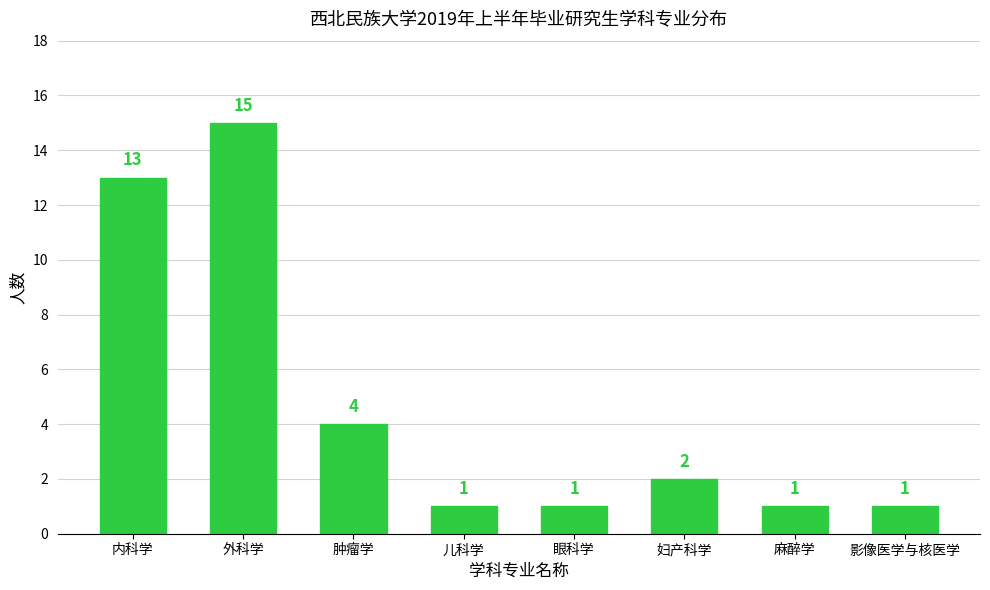

Reading left to right, transcribe all the data shown in this chart.

内科学=13	外科学=15	肿瘤学=4	儿科学=1	眼科学=1	妇产科学=2	麻醉学=1	影像医学与核医学=1